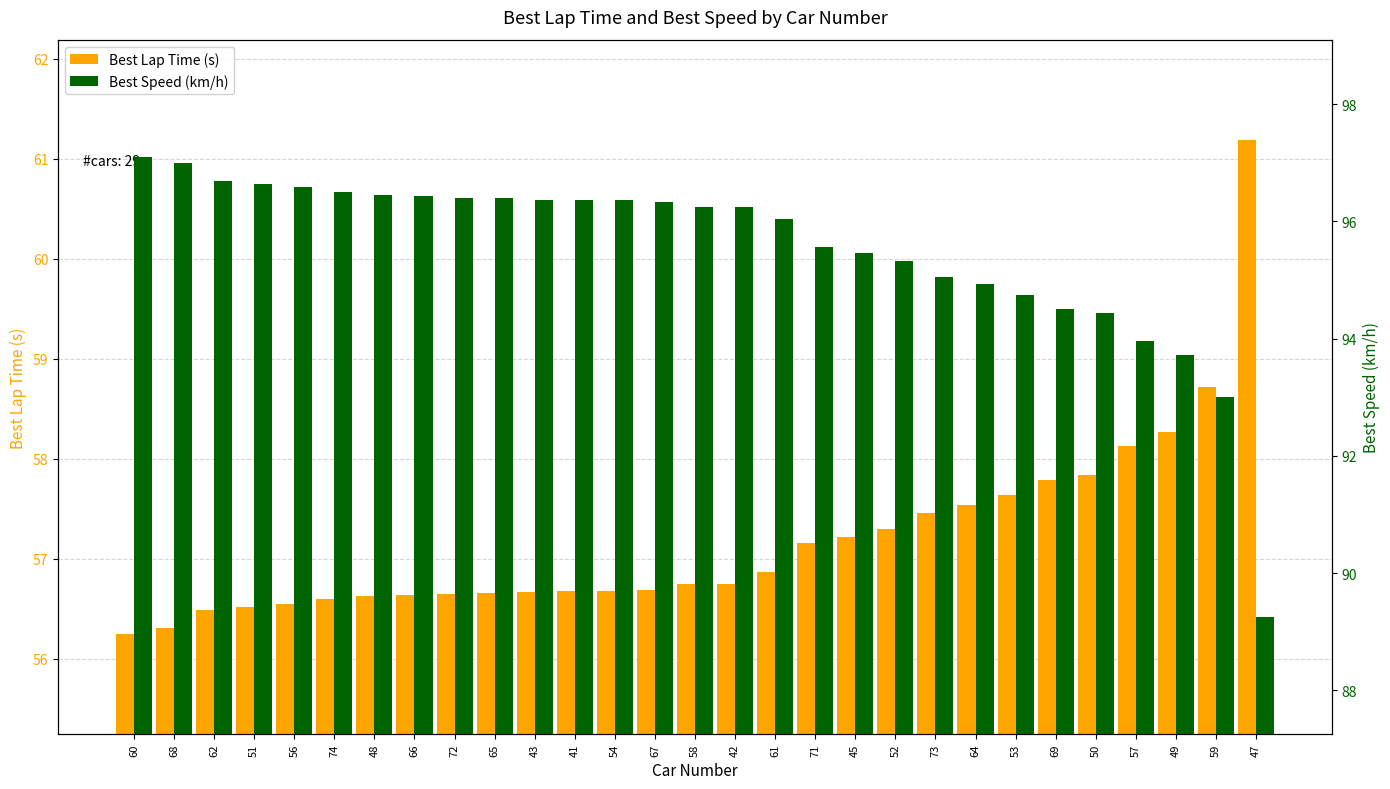

At which label does Best Speed (km/h) first exceed 96?

60